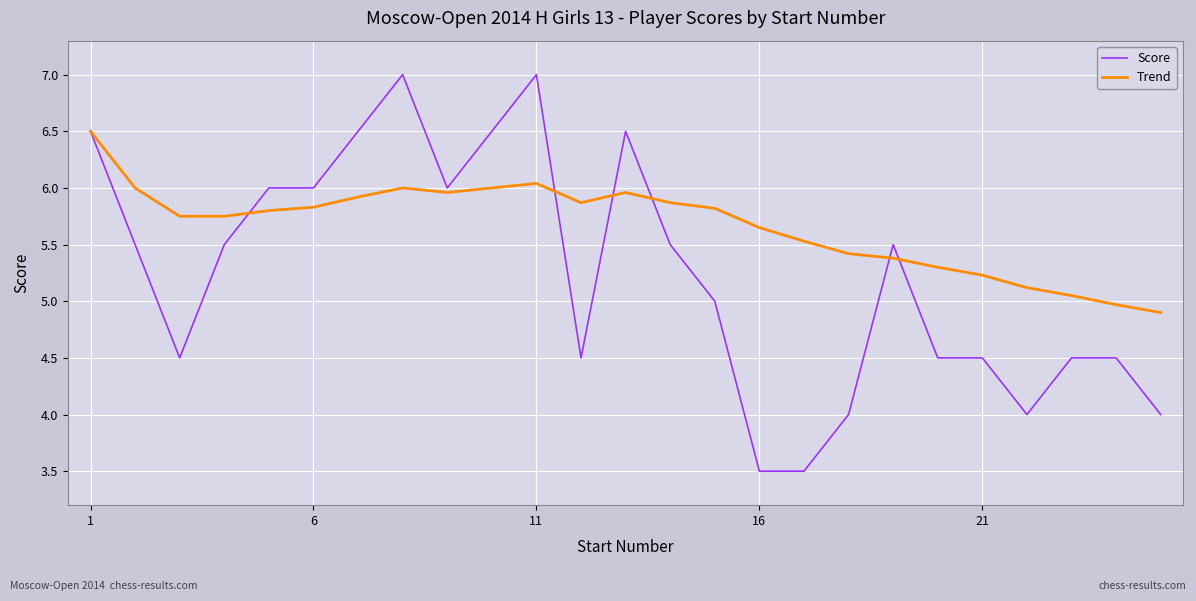

What is the difference between the maximum and minimum values in the Score series?

3.5